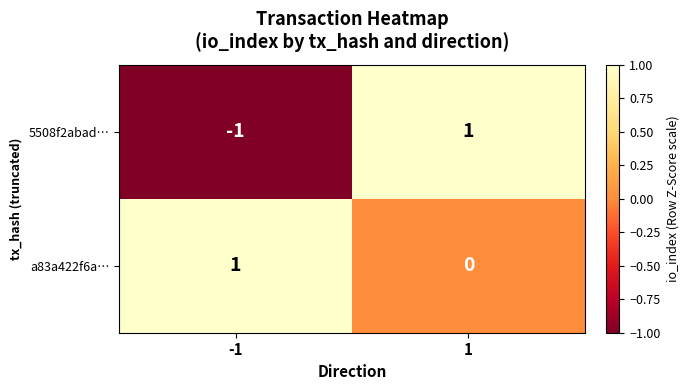

Reading right to left, what are all the values shown in this chart?

5508f2abad…: 1=1	-1=-1
a83a422f6a…: 1=0	-1=1